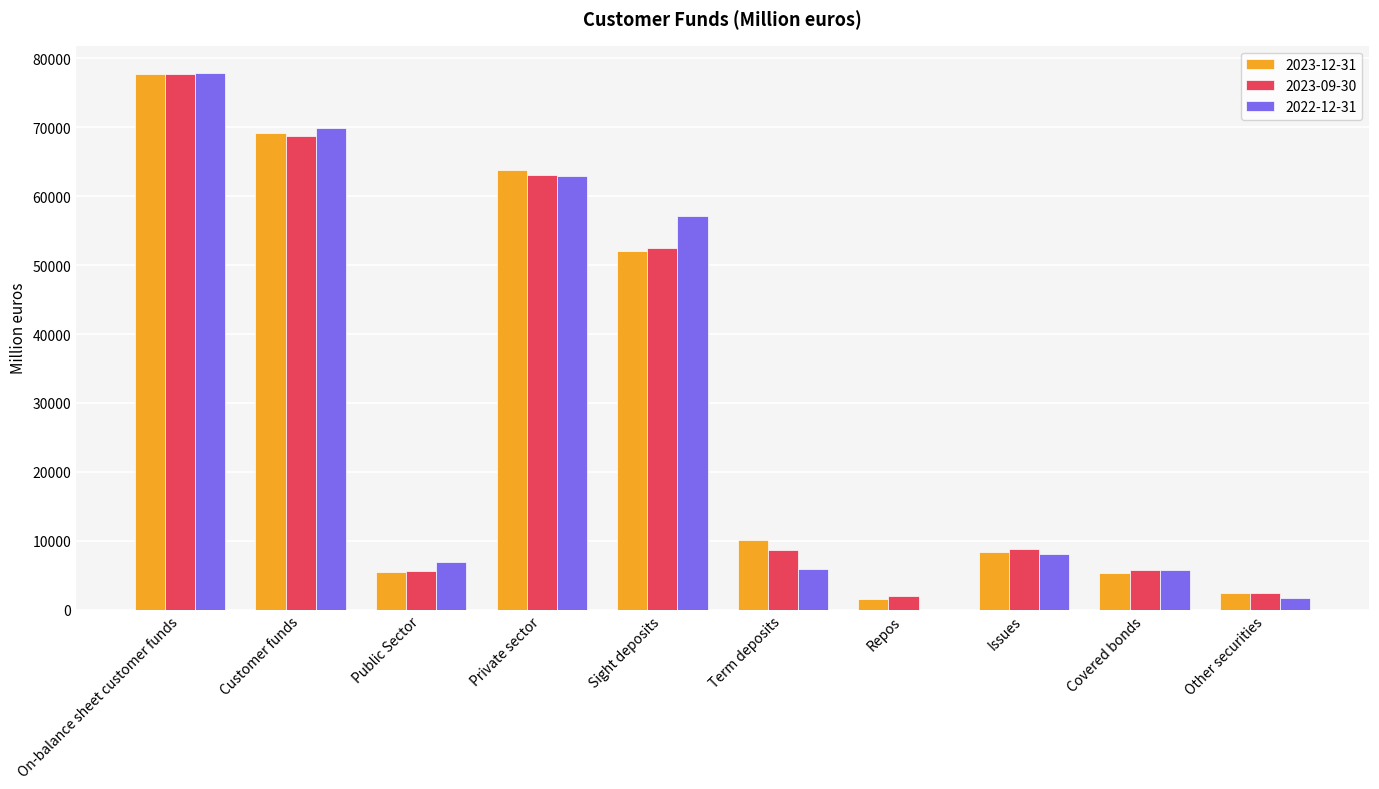

The value of 2023-12-31 at Customer funds is 17734.1. True or false?

False